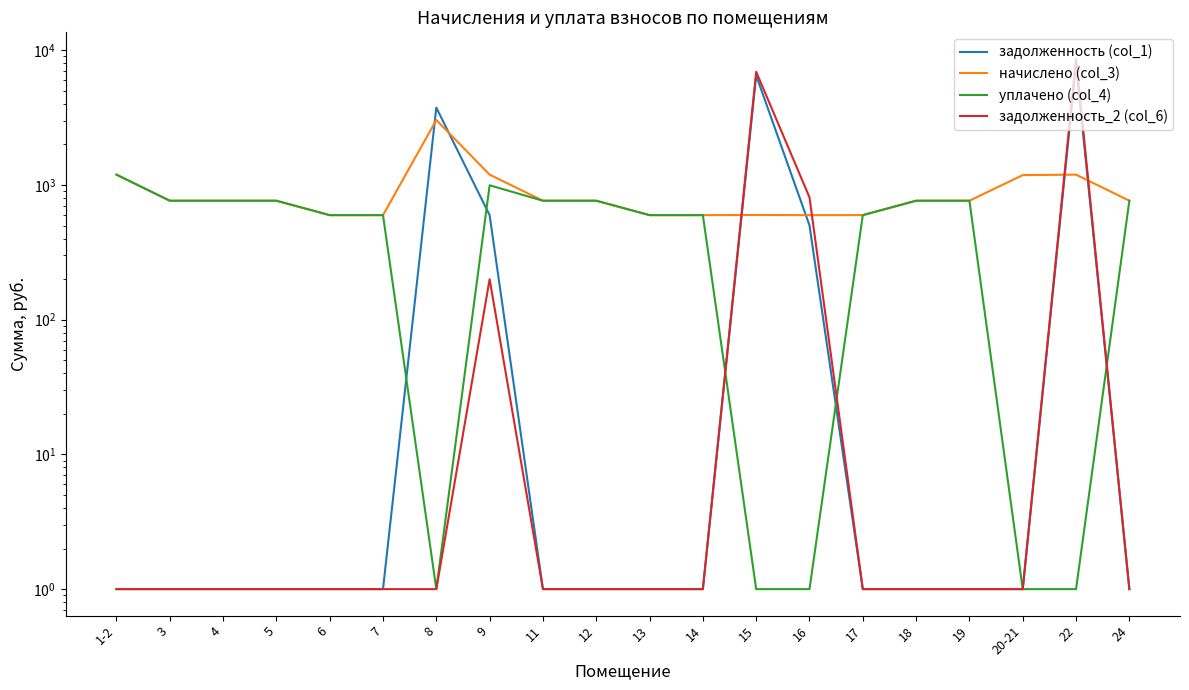

Count the number of data series in this chart.

4